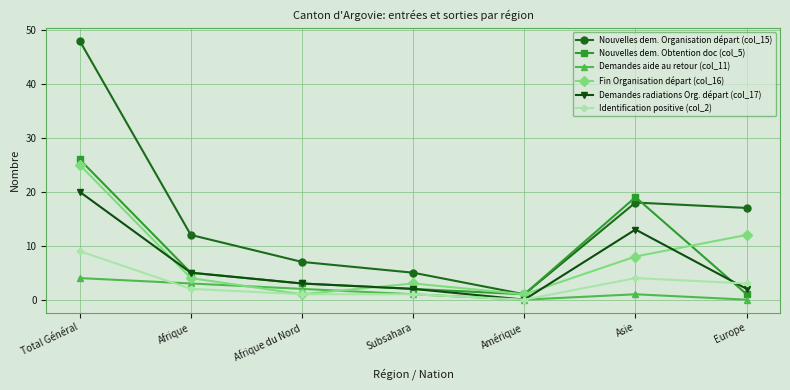

What is the value of the Nouvelles dem. Obtention doc (col_5) point at the 4th from the left?

2